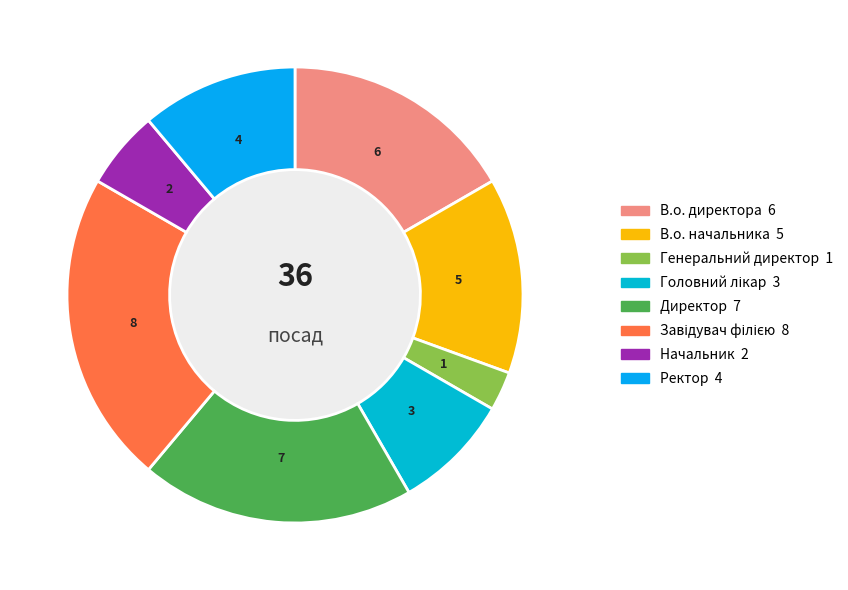

How many slices are in this pie chart?

8